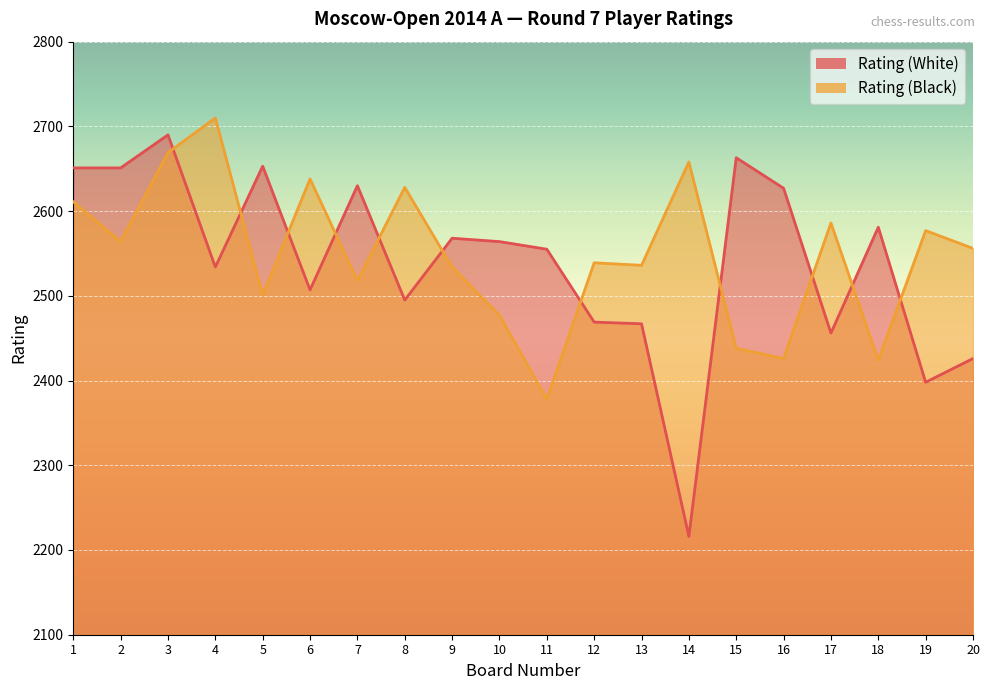

What is the maximum value for Rating (Black)?

2710